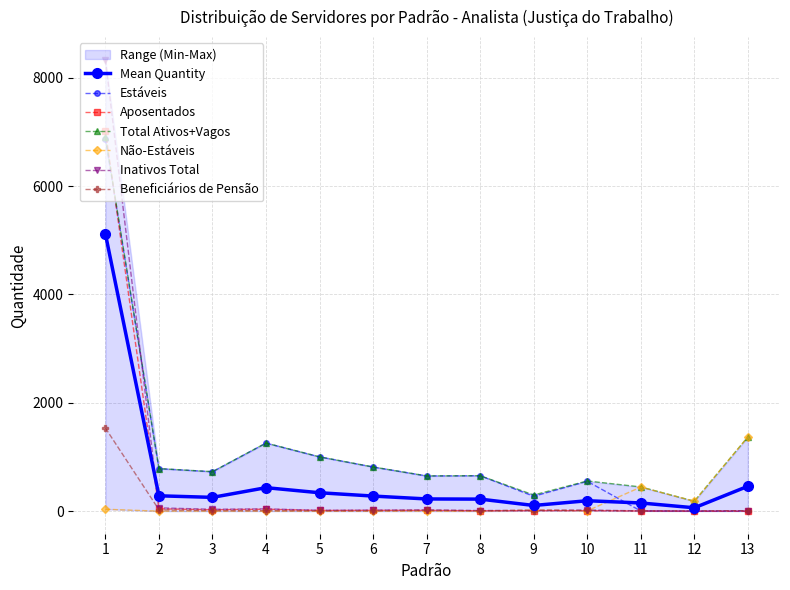

Reading left to right, list all the values displayed in this chart.

Estáveis: 1=6873	2=785	3=728	4=1256	5=1002	6=815	7=650	8=654	9=274	10=551	11=3	12=0	13=0
Aposentados: 1=7026	2=43	3=26	4=36	5=12	6=15	7=13	8=7	9=8	10=8	11=3	12=0	13=0
Total Ativos+Vagos: 1=6908	2=785	3=728	4=1257	5=1002	6=815	7=650	8=654	9=298	10=557	11=447	12=183	13=1370
Não-Estáveis: 1=35	2=0	3=0	4=1	5=0	6=0	7=0	8=0	9=24	10=6	11=444	12=183	13=1370
Inativos Total: 1=8334	2=61	3=34	4=42	5=16	6=20	7=23	8=11	9=16	10=18	11=6	12=2	13=9
Beneficiários de Pensão: 1=1534	2=26	3=10	4=9	5=6	6=6	7=15	8=7	9=9	10=14	11=3	12=4	13=7